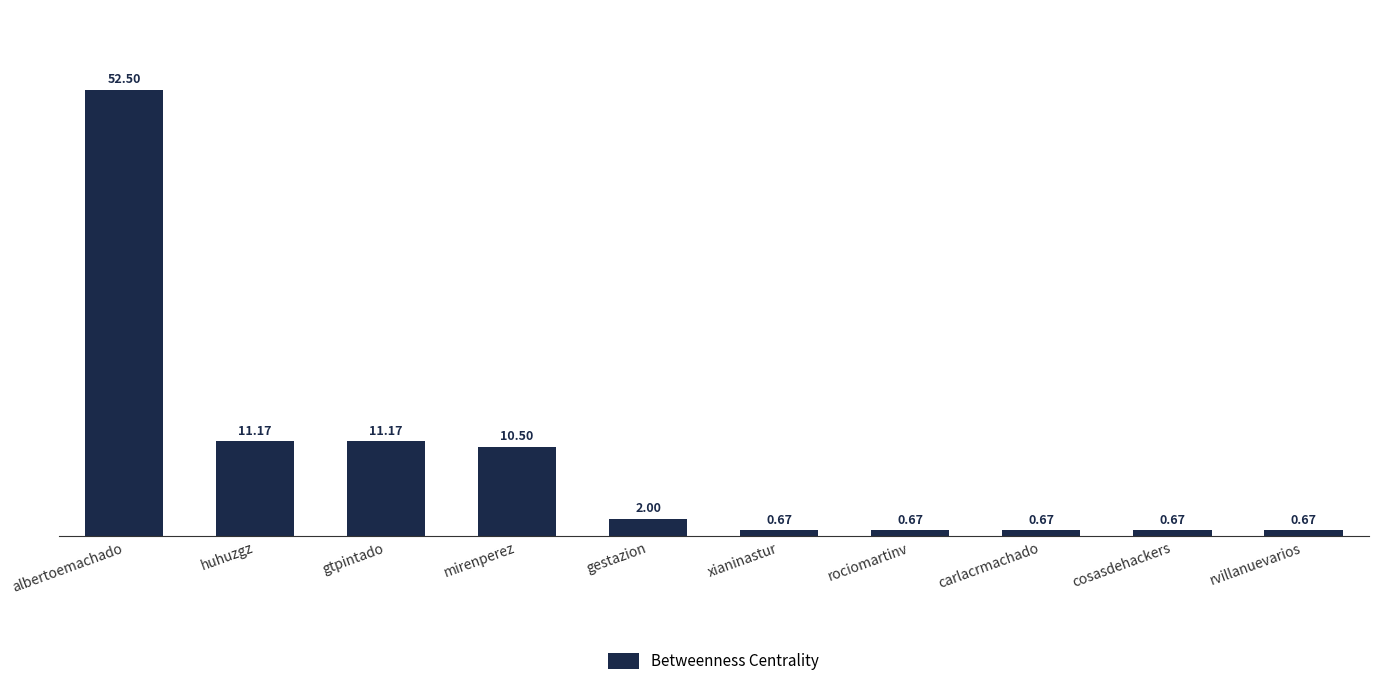

Between gestazion and mirenperez, which is larger?

mirenperez